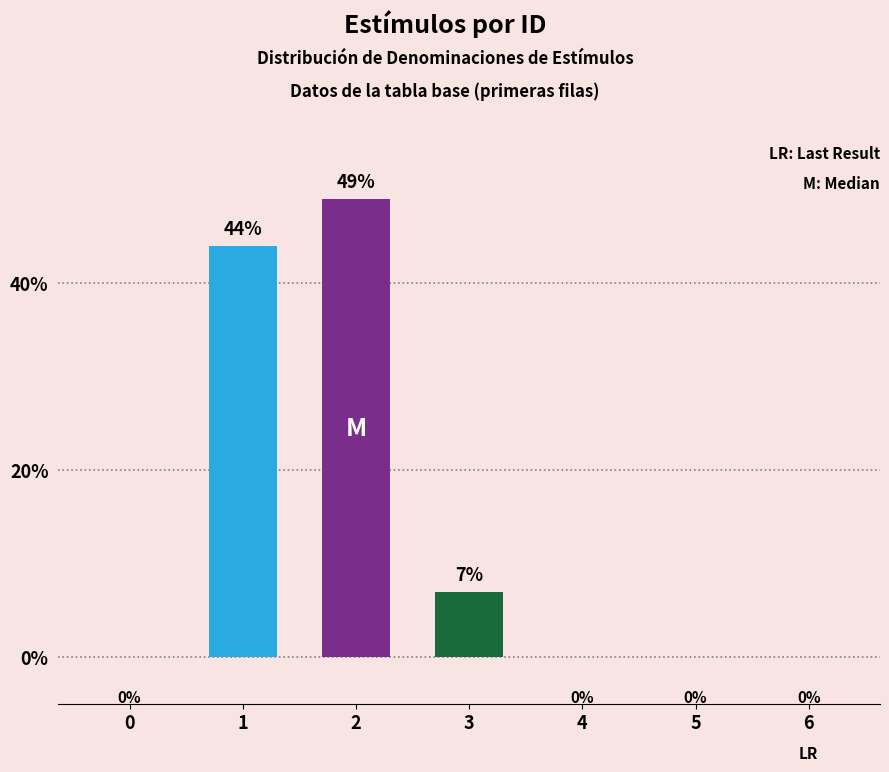

How many values are between 0 and 44?

6